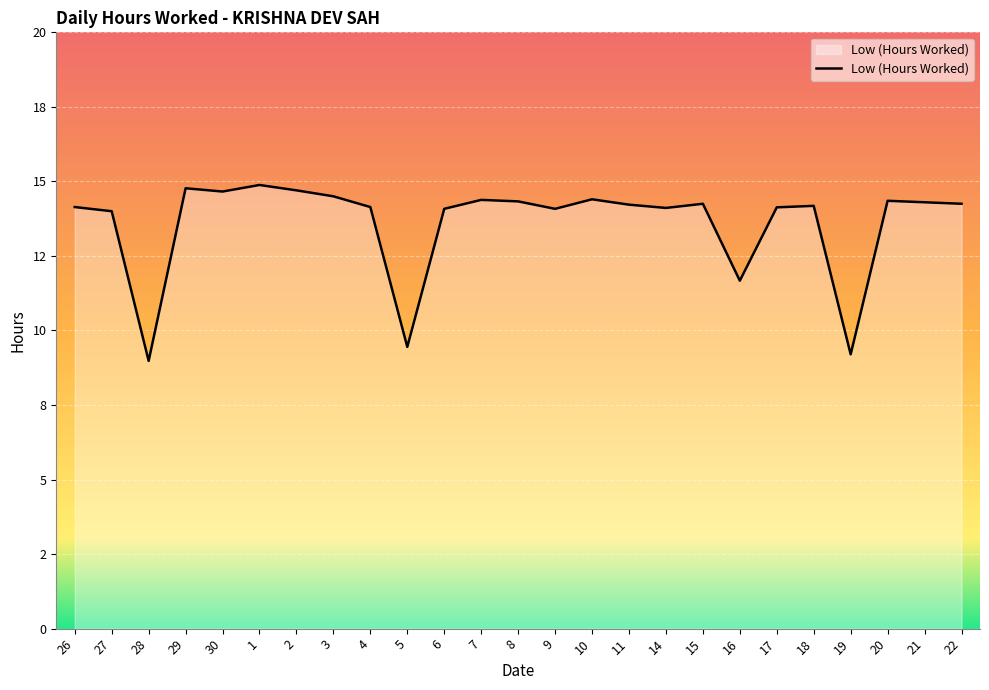

What is the label of the 2nd point from the left?

27